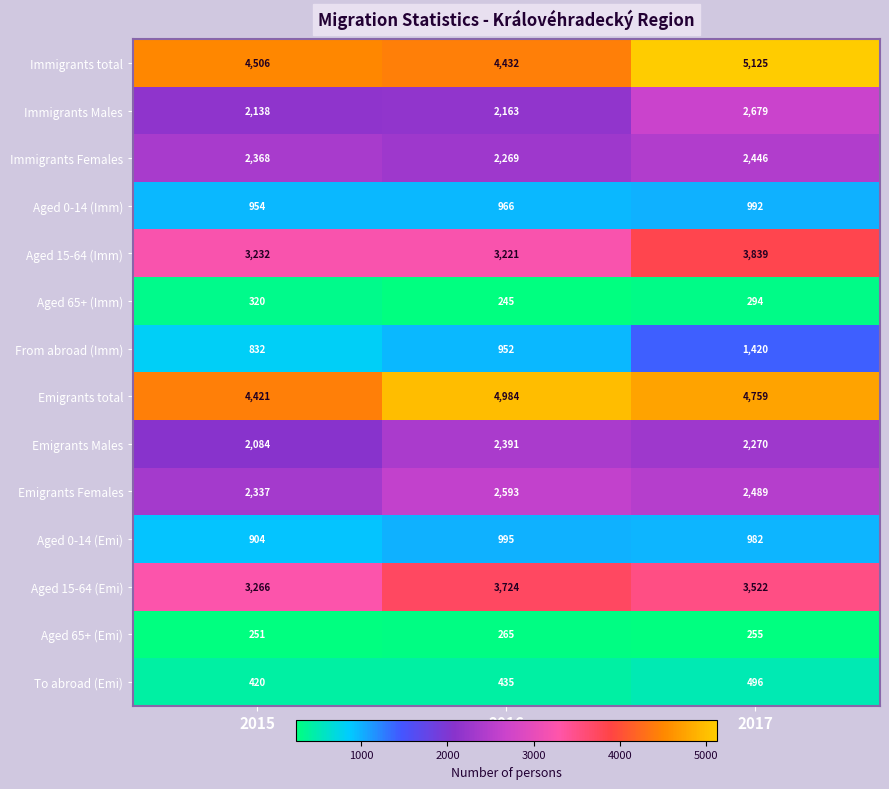

True or false: Emigrants total has a value of 4984 at 2016.

True